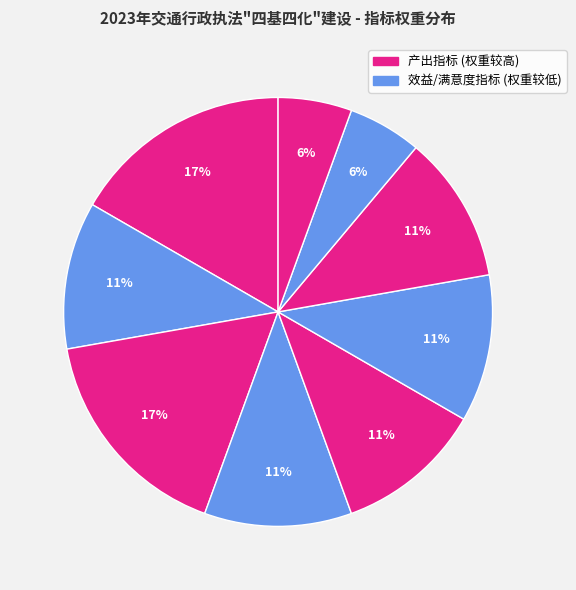

How many slices are in this pie chart?

9